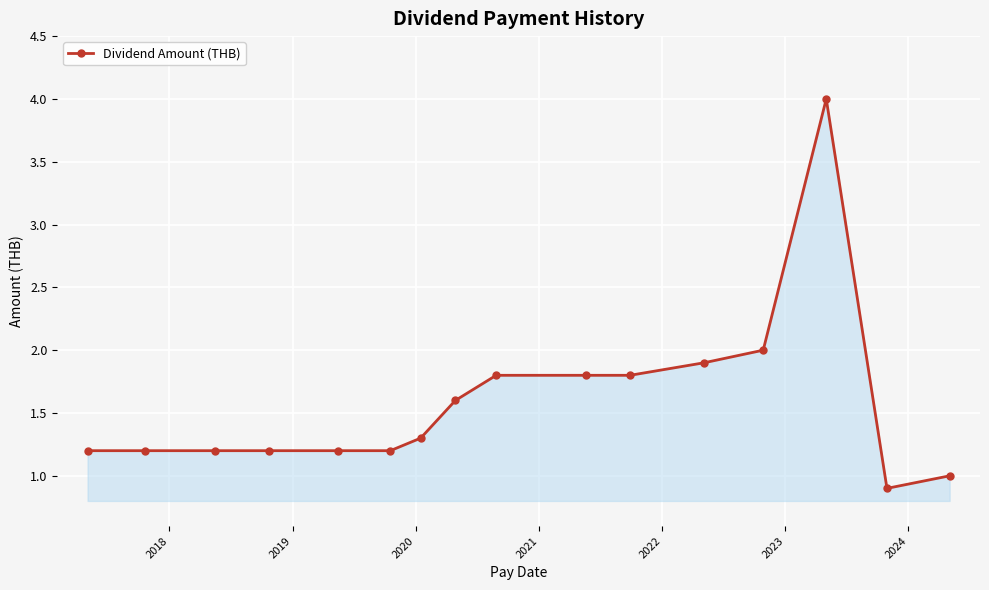

What is the minimum value shown in the chart?

0.9